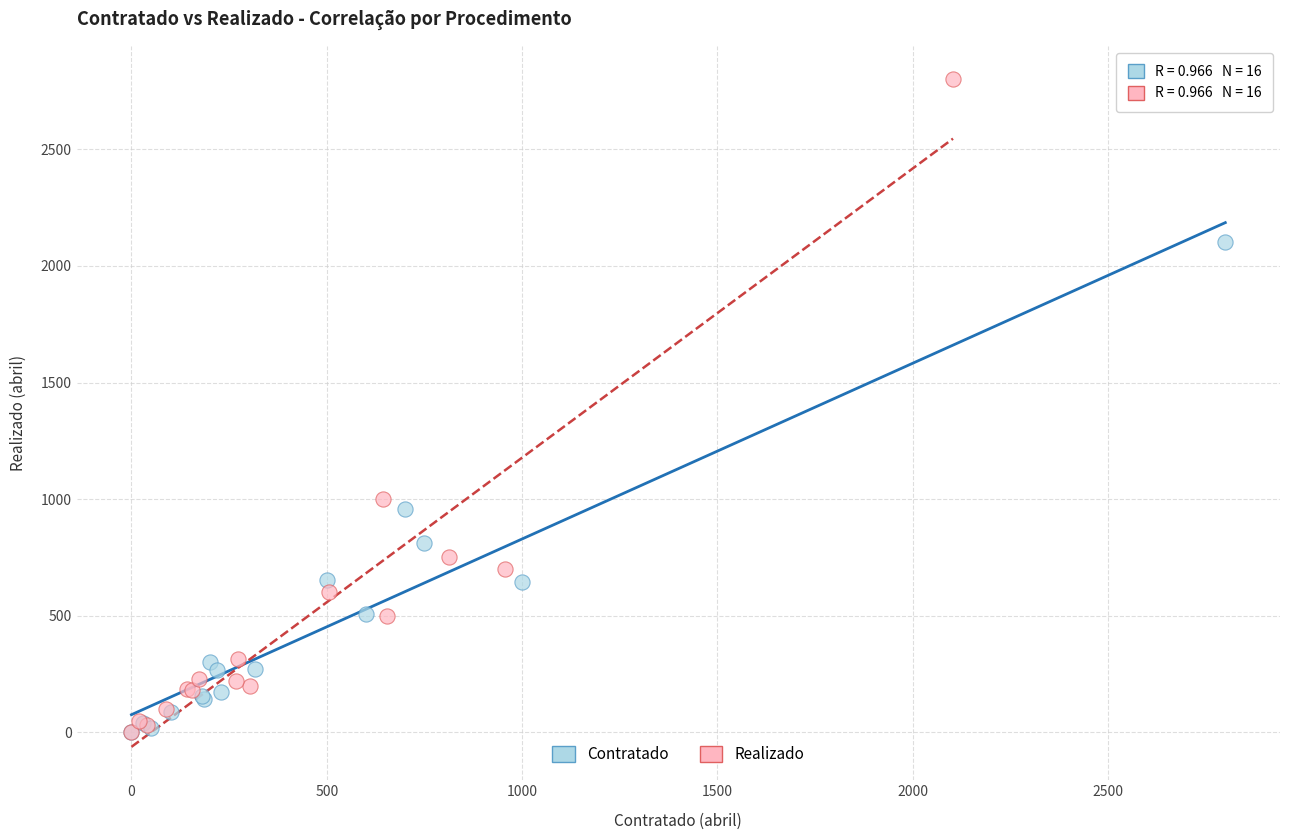

Which series reaches the maximum Y coordinate?

Realizado